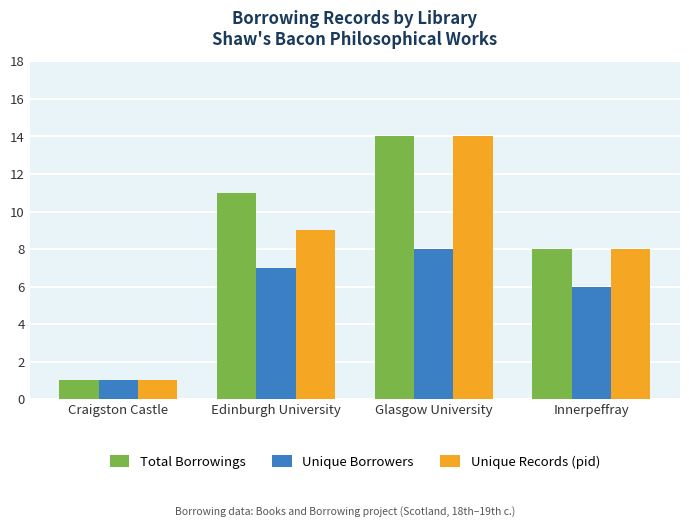

What is the value of the Unique Records (pid) bar at the 4th from the left?

8